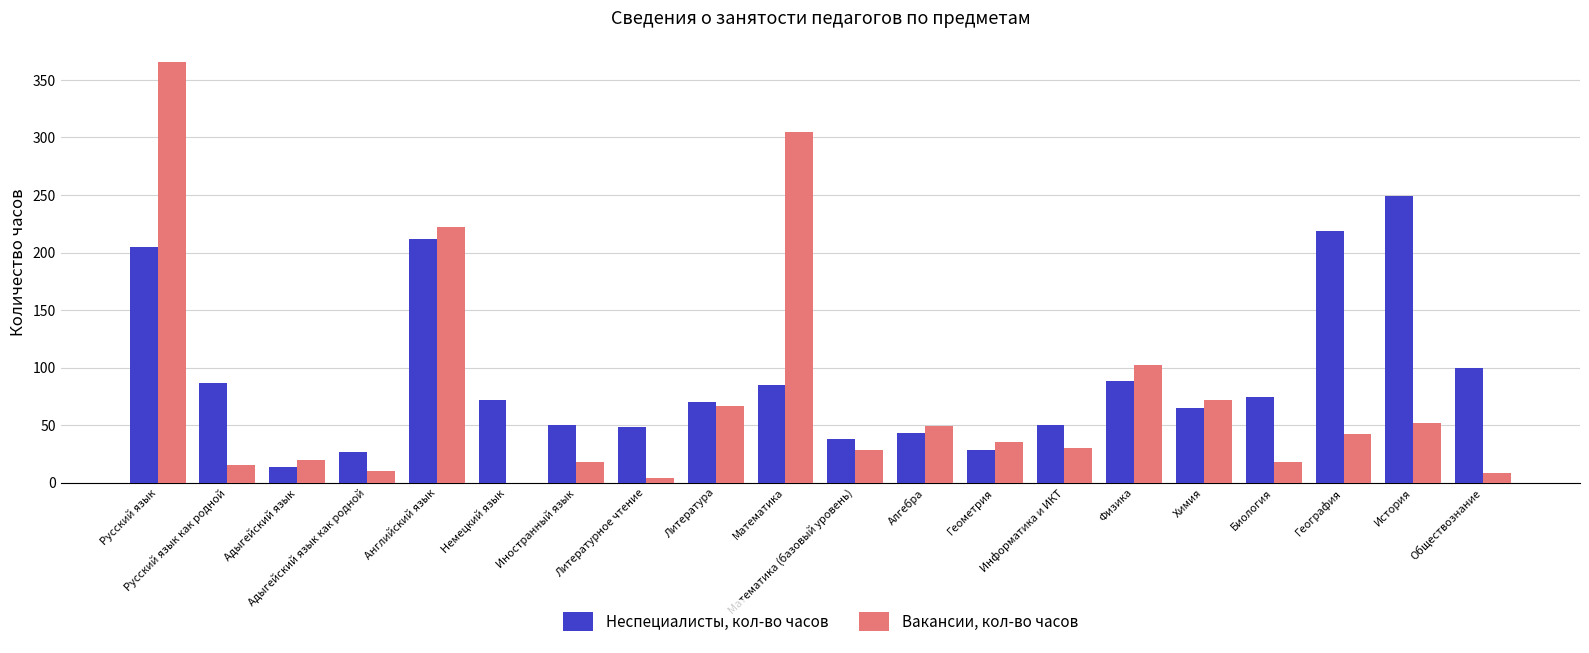

What is the maximum value shown in the chart?

366